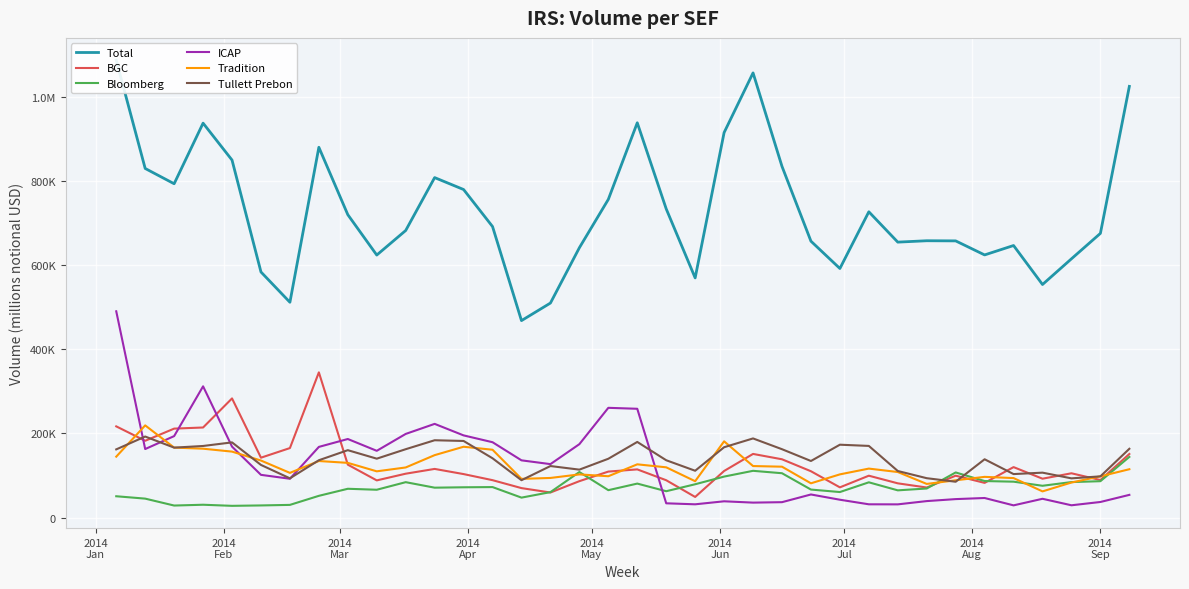

What are all the series names shown in the legend?

Total, BGC, Bloomberg, ICAP, Tradition, Tullett Prebon